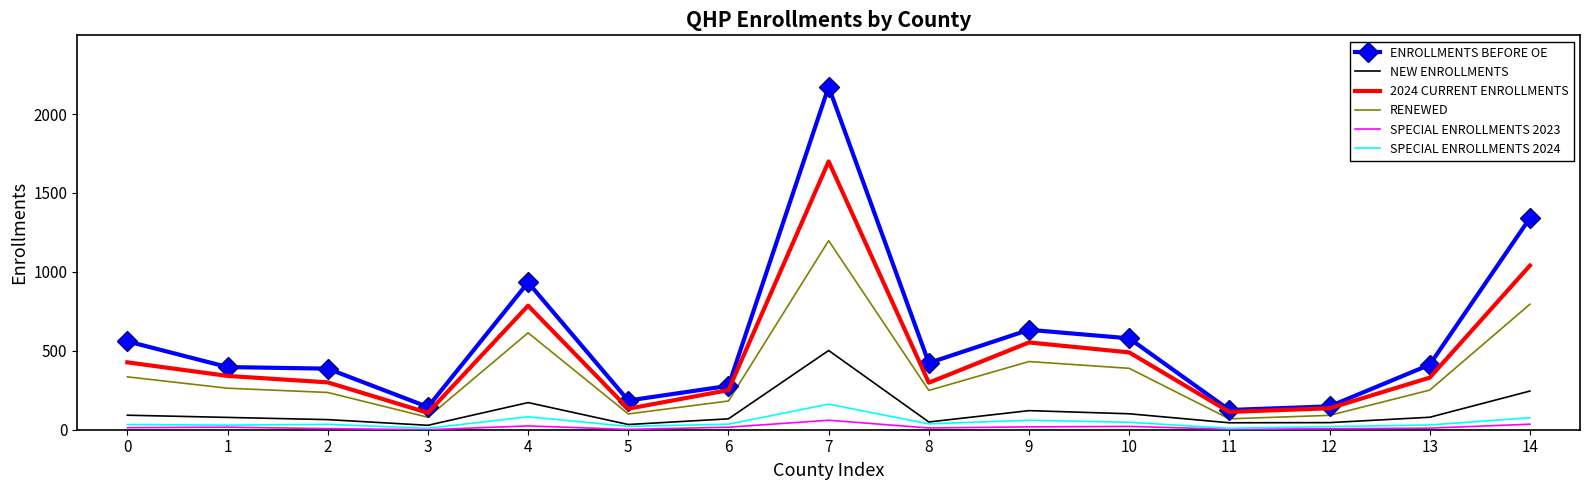

True or false: SPECIAL ENROLLMENTS 2024 and ENROLLMENTS BEFORE OE intersect in this chart.

False